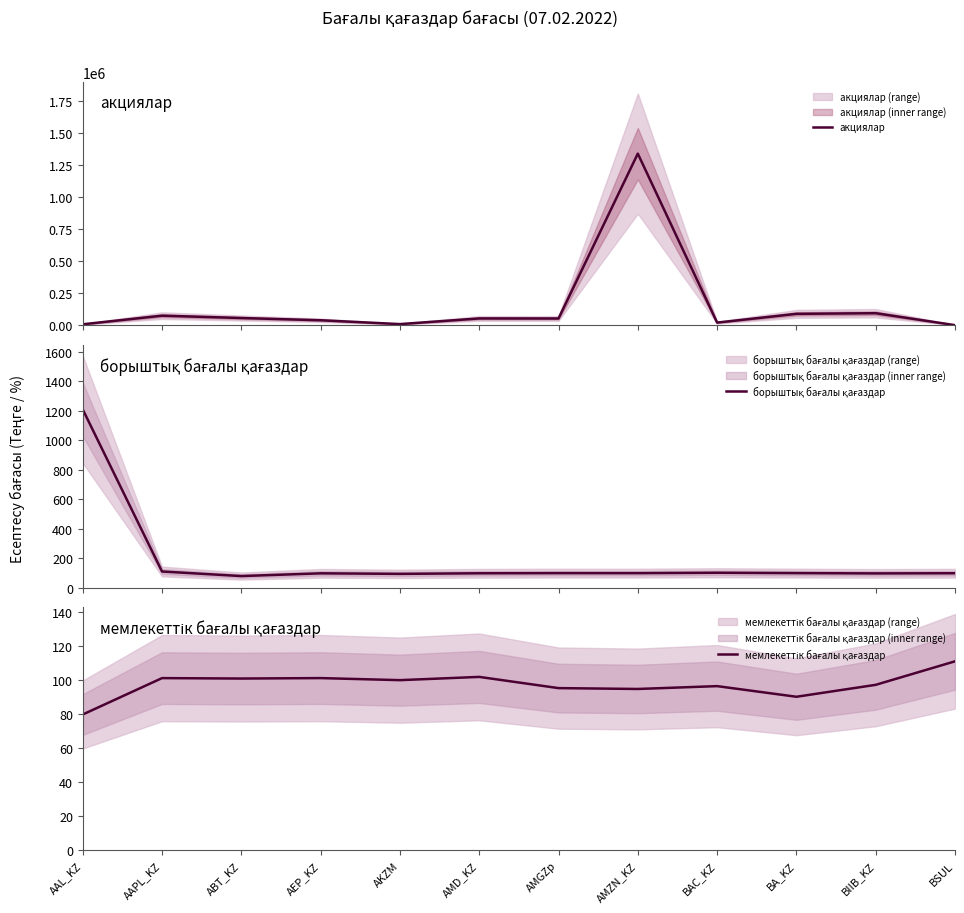

Is it true that мемлекеттік бағалы қағаздар equals 101.1 at AEP_KZ?

True